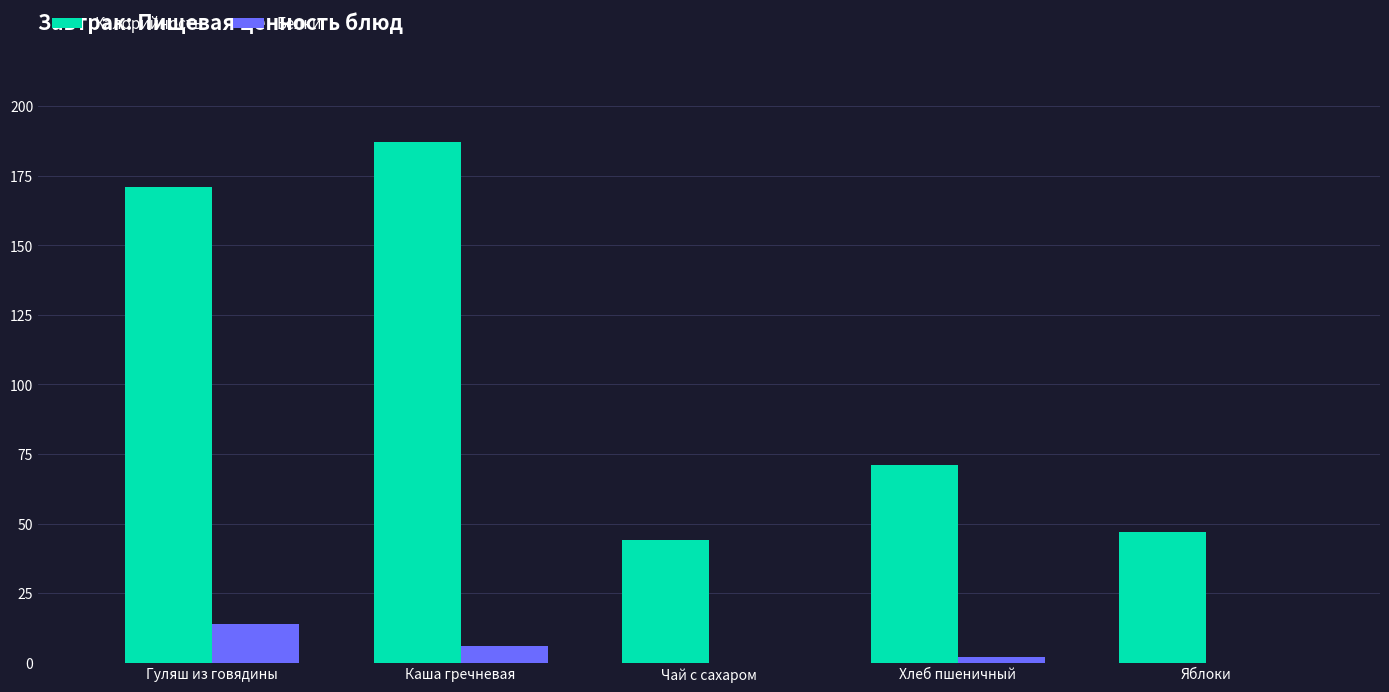

Between Каша гречневая and Хлеб пшеничный, which series saw the biggest shift?

Калорийность